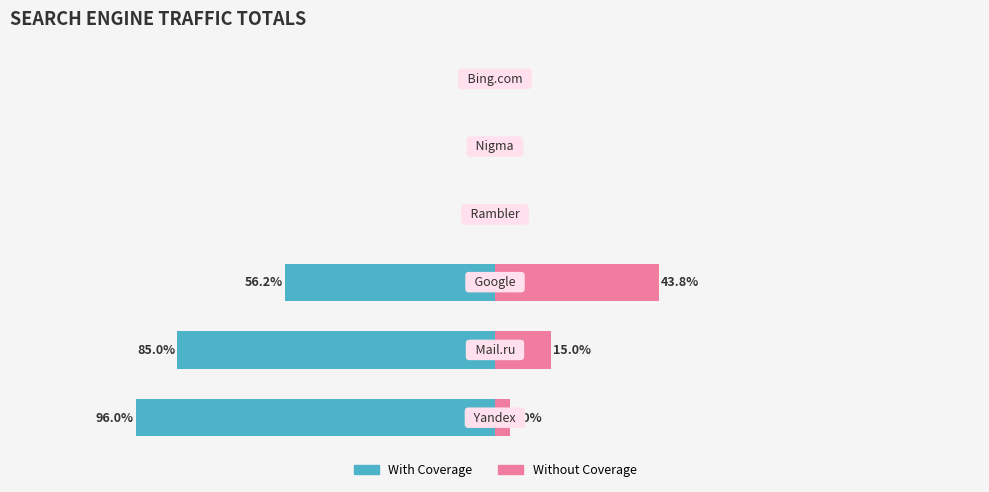

What is the difference between the With Coverage values at 0 and 4?

96.0